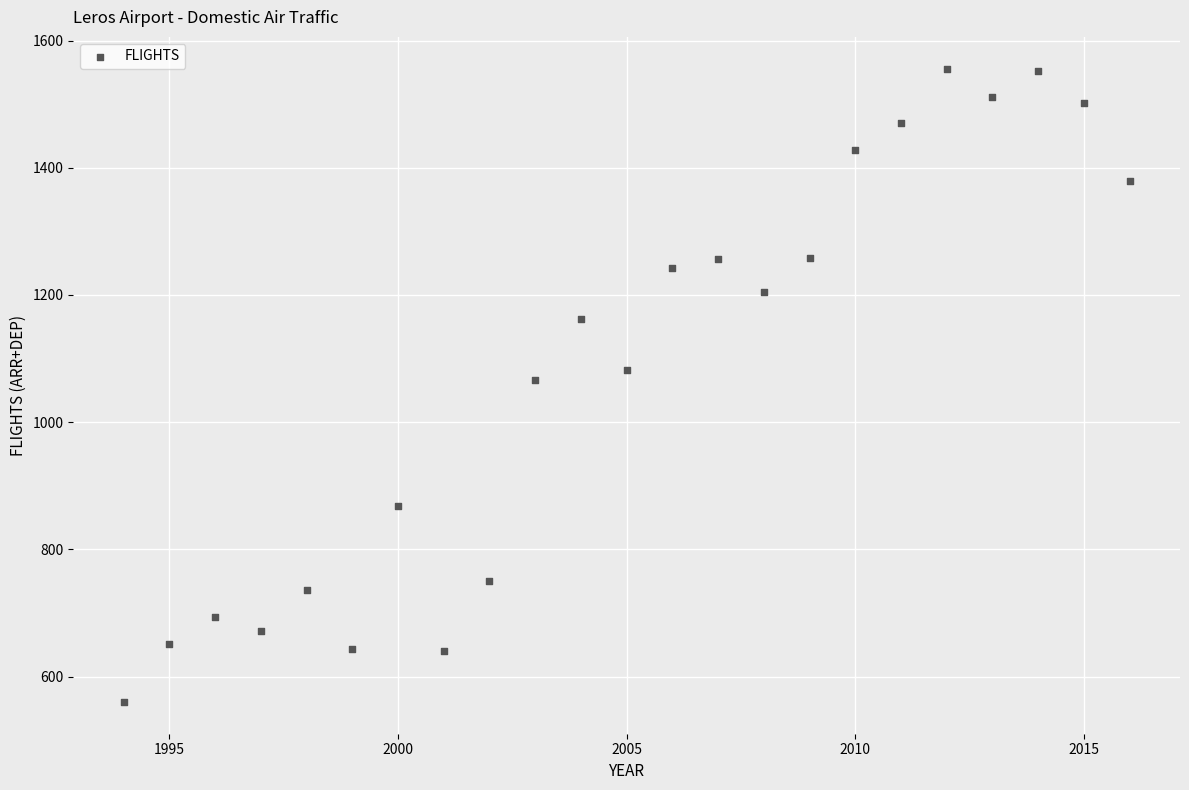

What is the range of X values (max minus min)?

22